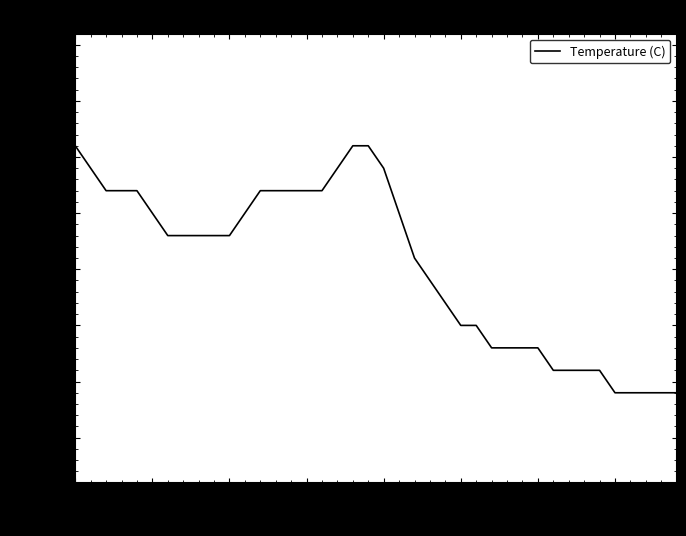

What is the greatest value displayed?

16.3